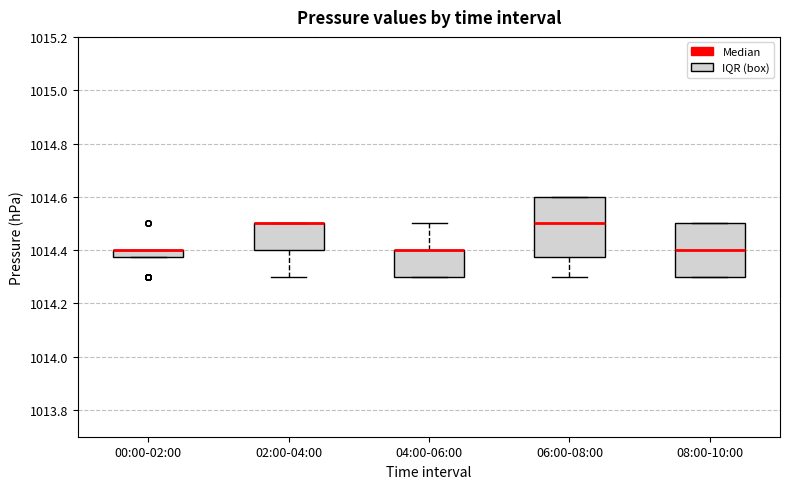

Which box is the tallest, from its lower edge to its upper edge?

06:00-08:00